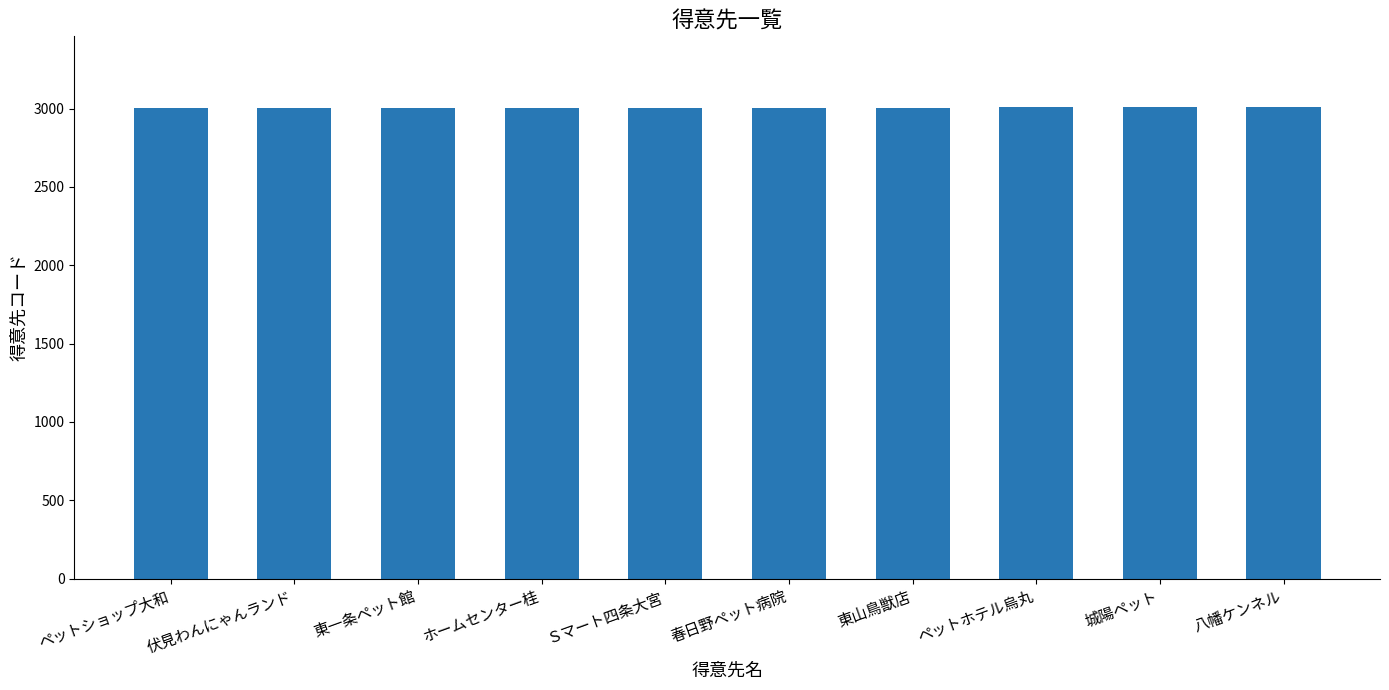

What is the approximate value at 城陽ペット?

3009